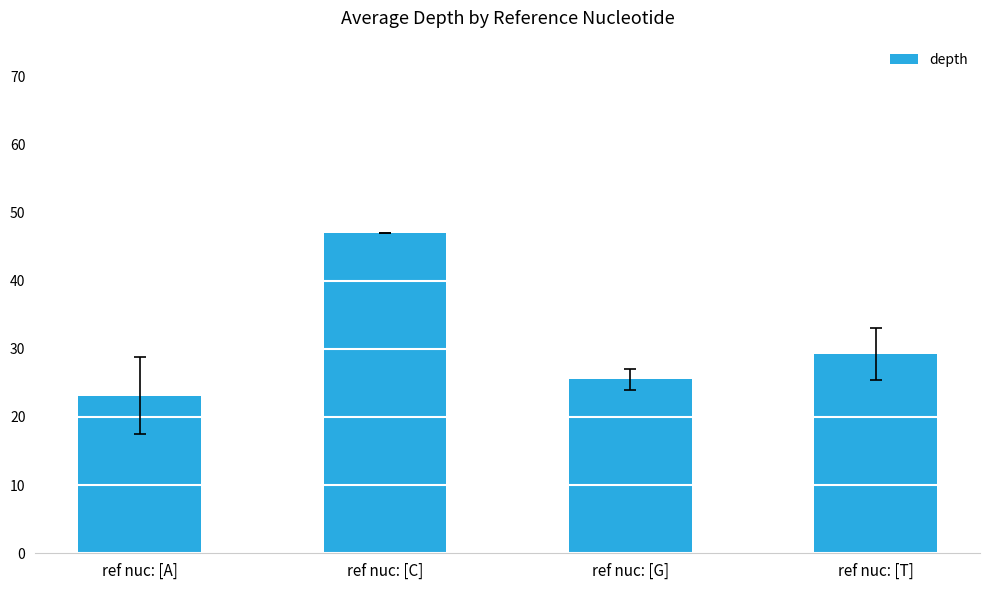

Are the bars horizontal?

No